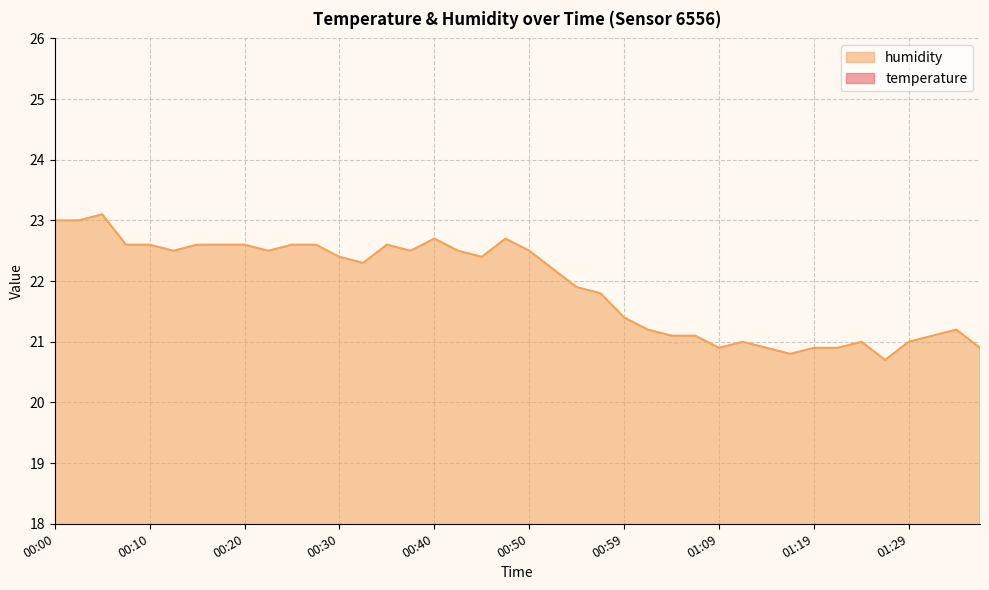

Does the chart have visible grid lines?

Yes